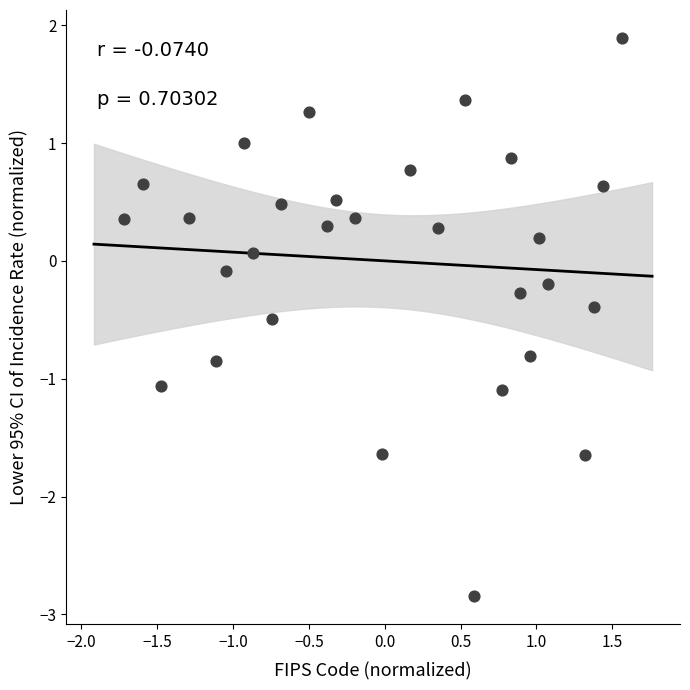

What is the range of X values (max minus min)?

3.3